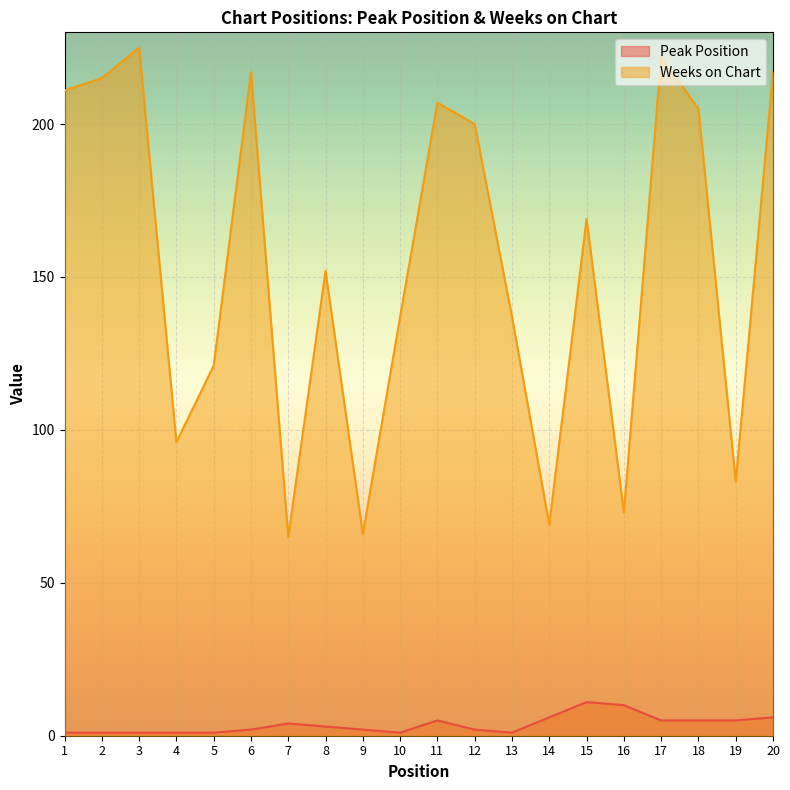

How many lines are shown in the chart?

2